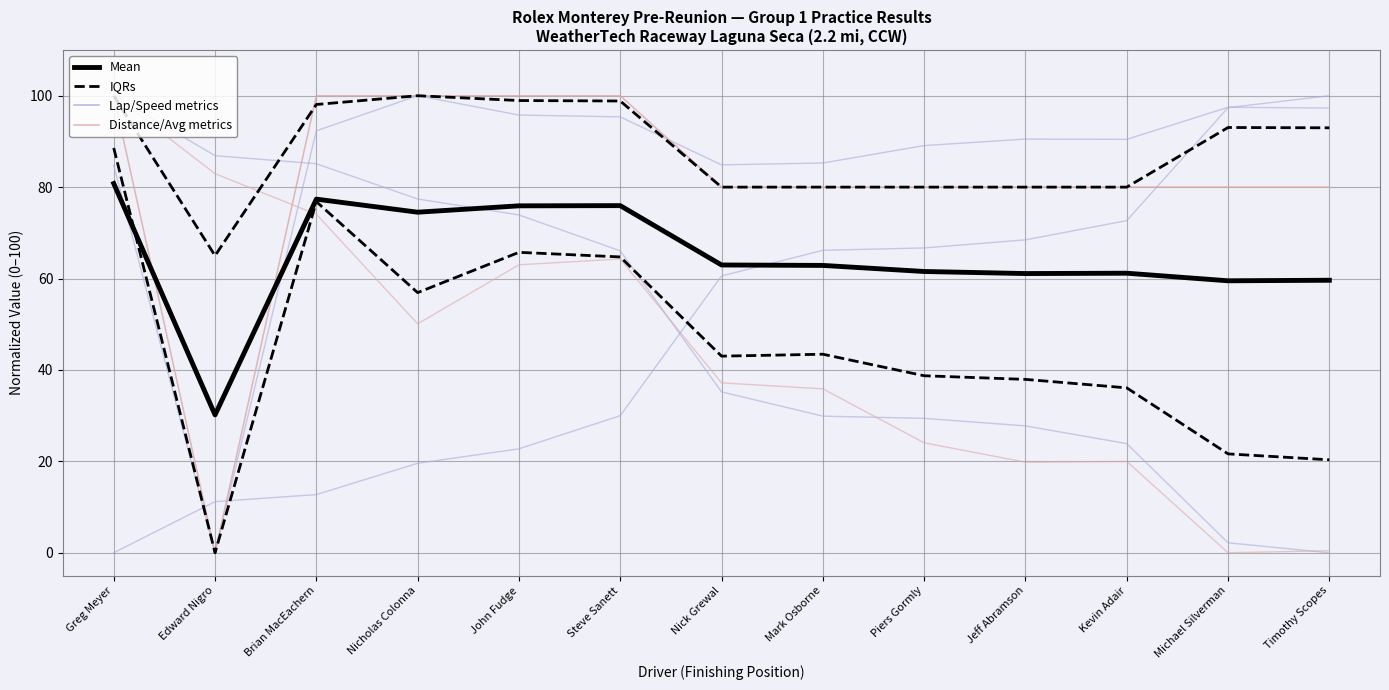

Between Mark Osborne and Timothy Scopes, which is larger?

Mark Osborne